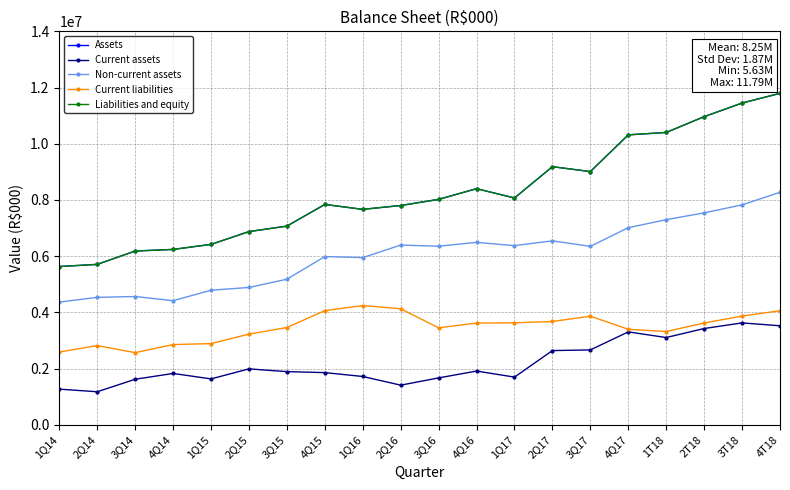

At which category is the sum across all series the highest?

4T18